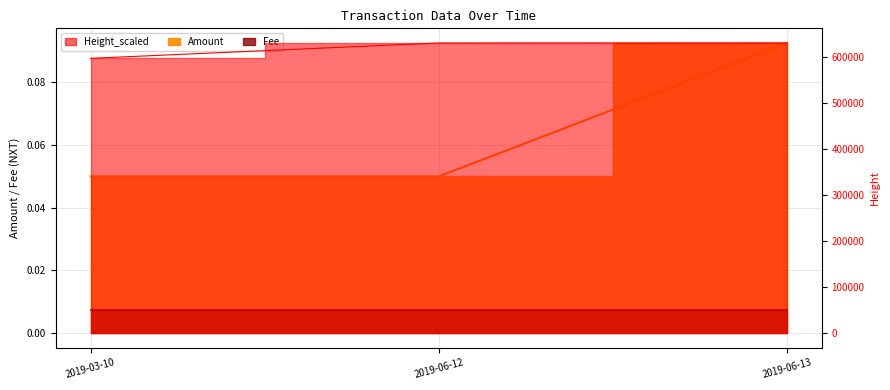

Which has a higher value, 2019-06-12 or 2019-06-13?

2019-06-13